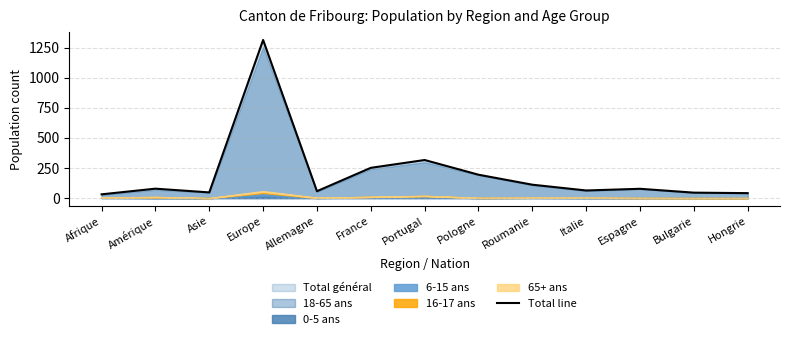

How many points are higher than both their immediate neighbors (excluding endpoints)?

4